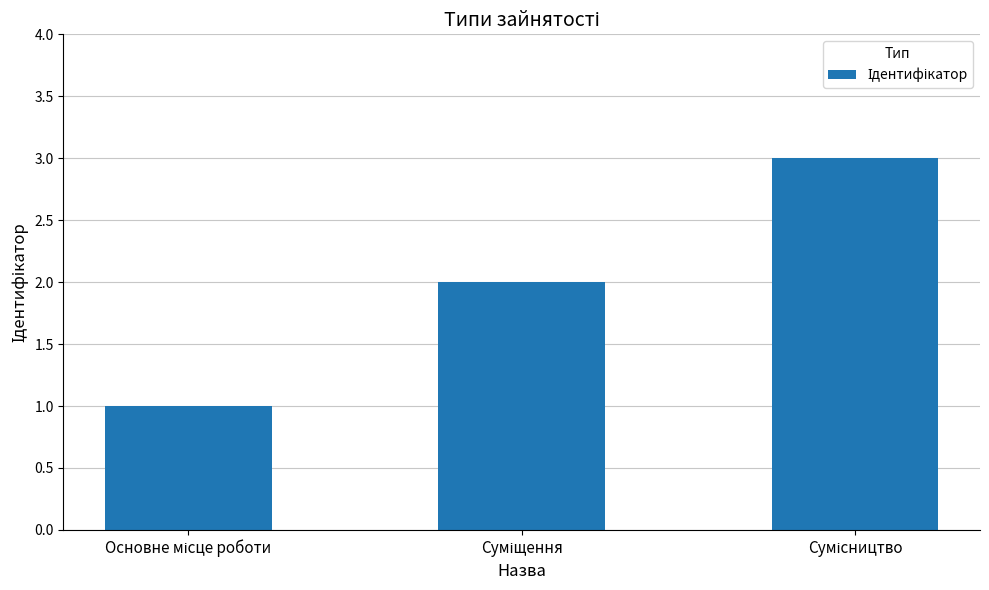

Reading left to right, transcribe all the data shown in this chart.

1	2	3